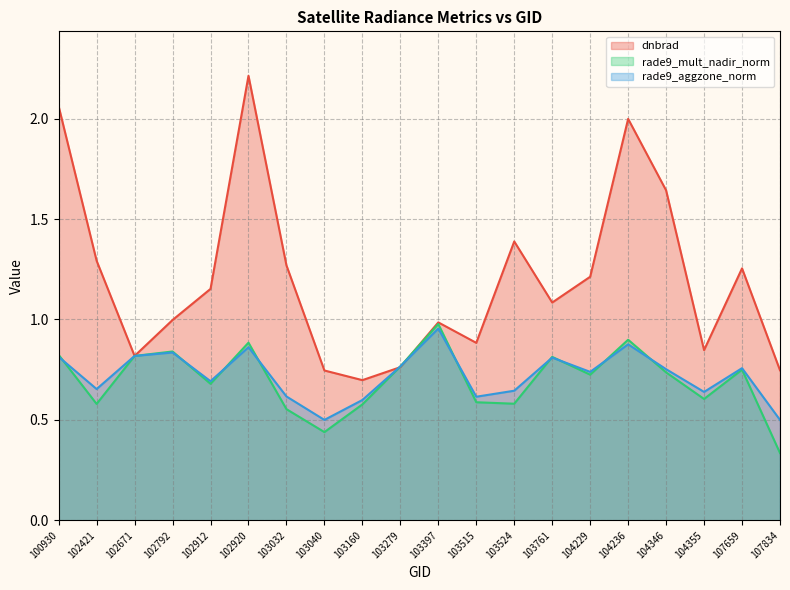

What is the value of the rade9_aggzone_norm point at the 2nd from the left?

0.7